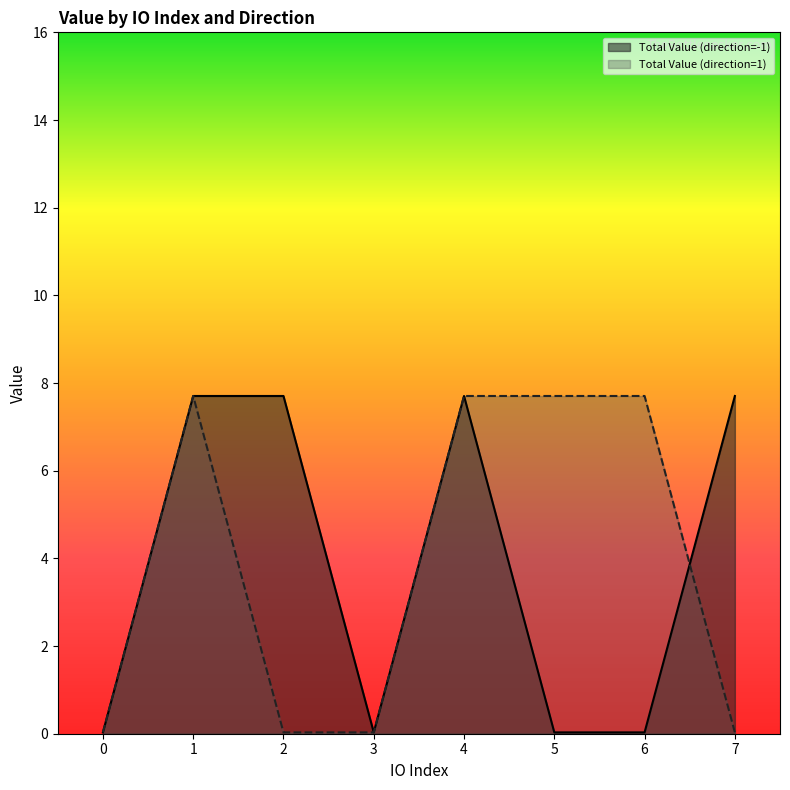

The value of Total Value (direction=1) at 4 is 4.2. True or false?

False